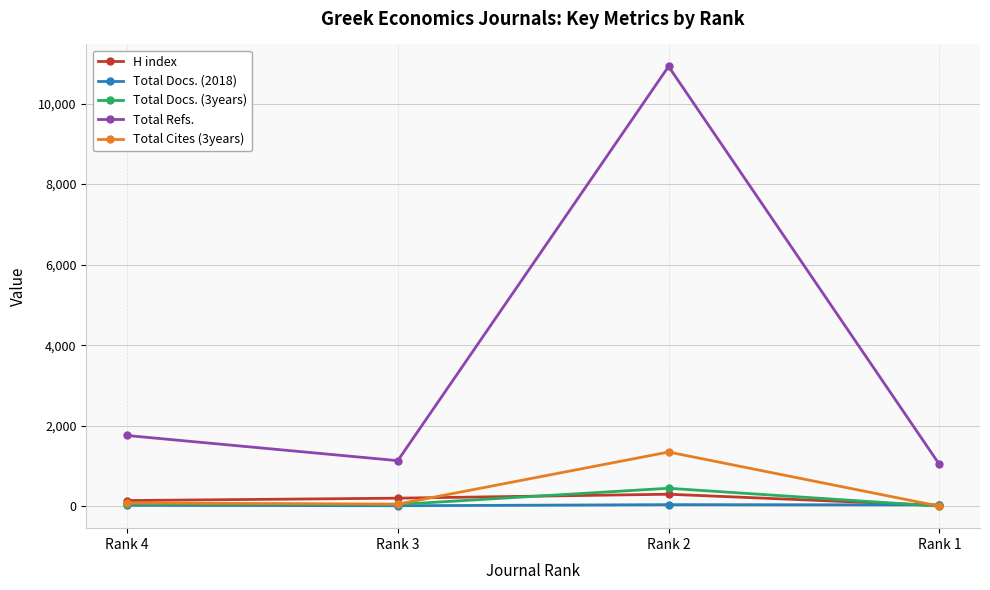

How many intersections are there between Total Docs. (3years) and H index?

2